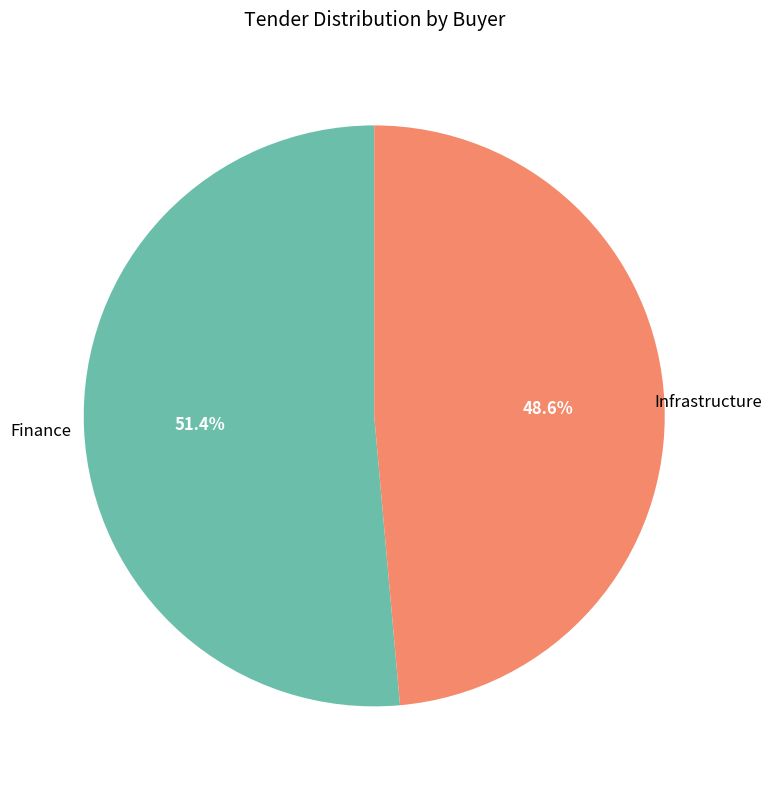

Rank the categories by value from highest to lowest.

Finance, Infrastructure